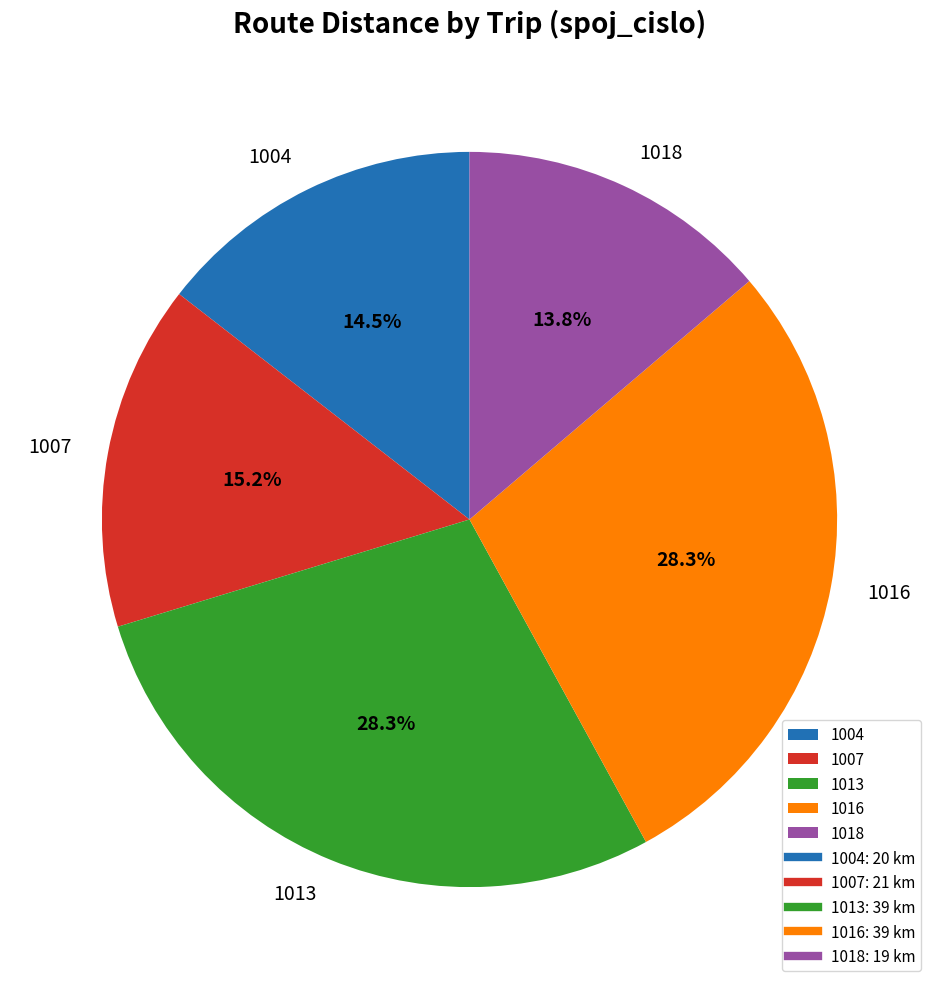

Is there a majority slice in this chart?

No